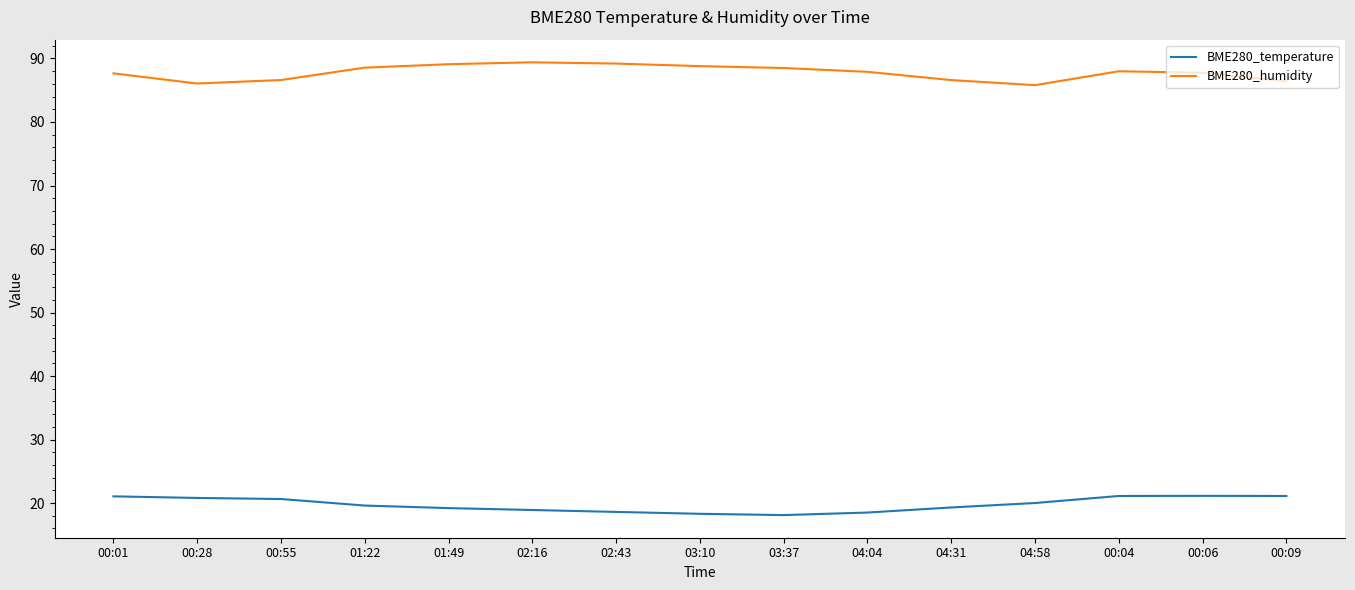

True or false: BME280_humidity has a value of 115.7 at 03:37.

False